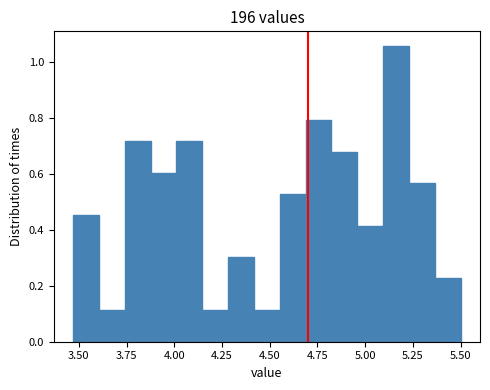

Around what value on the x-axis is the tallest bar? Give the approximate position of its centre, as read against the axis.

5.15